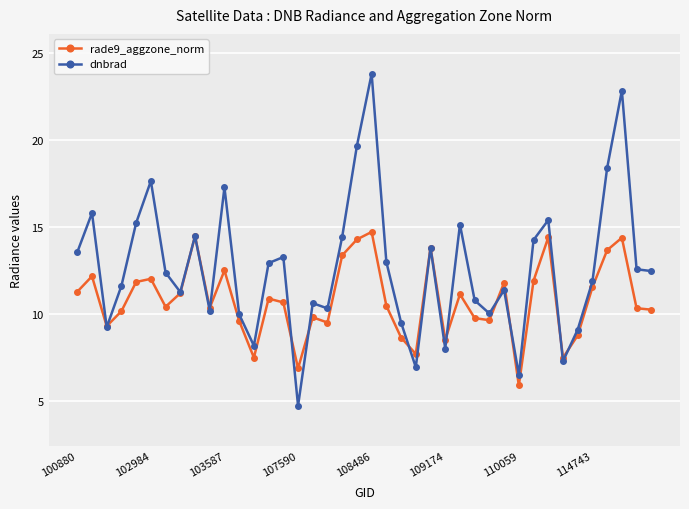

What is the highest value of the dnbrad series?

23.8